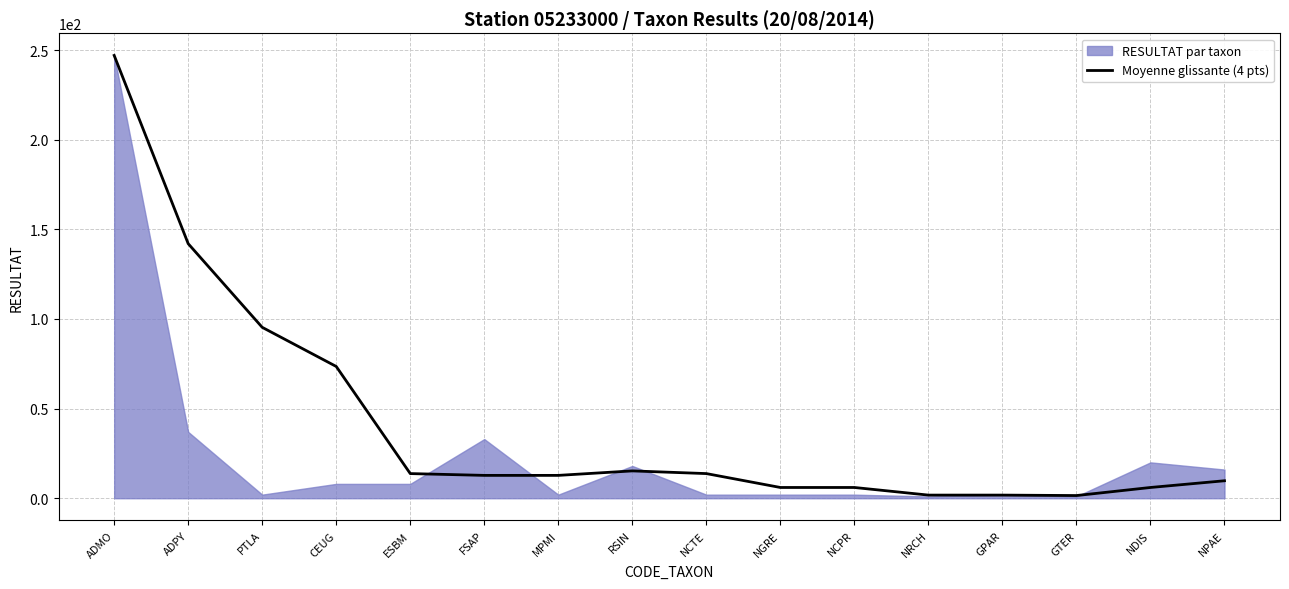

How many values exceed 12?

9